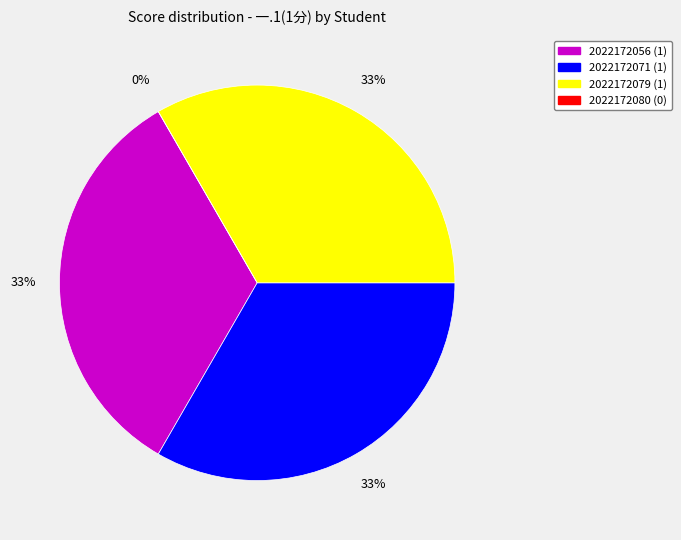

To the nearest percent, what is the average slice percentage?

25%